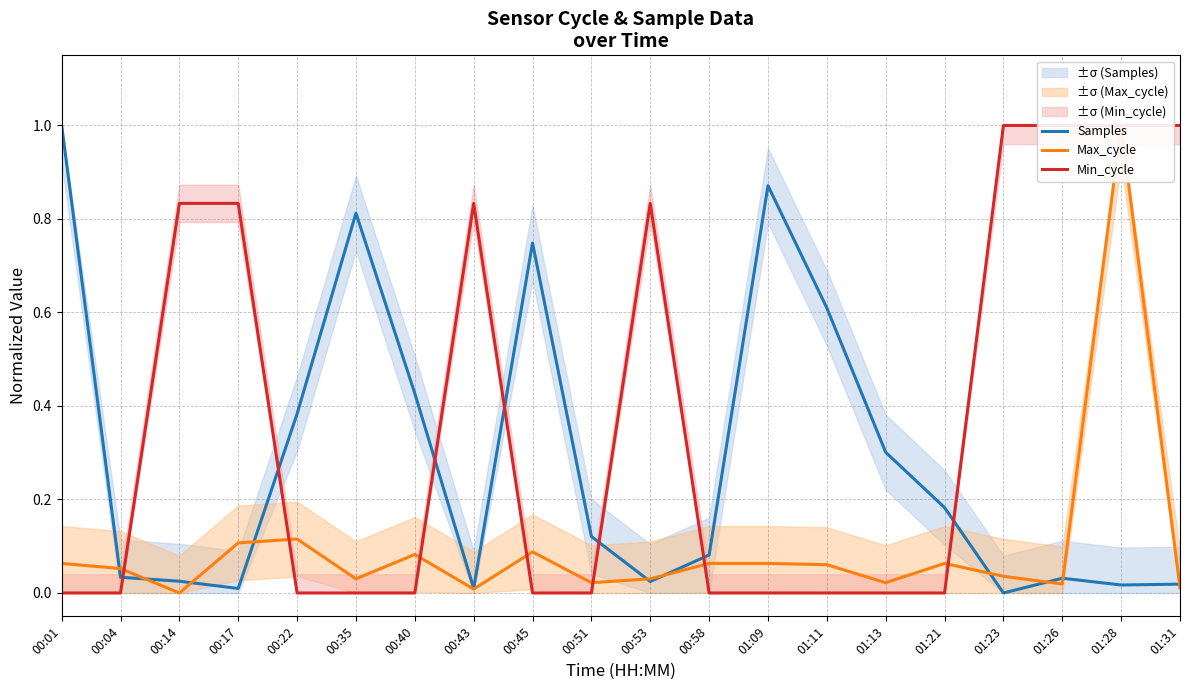

Where is the first local maximum for Max_cycle?

00:22